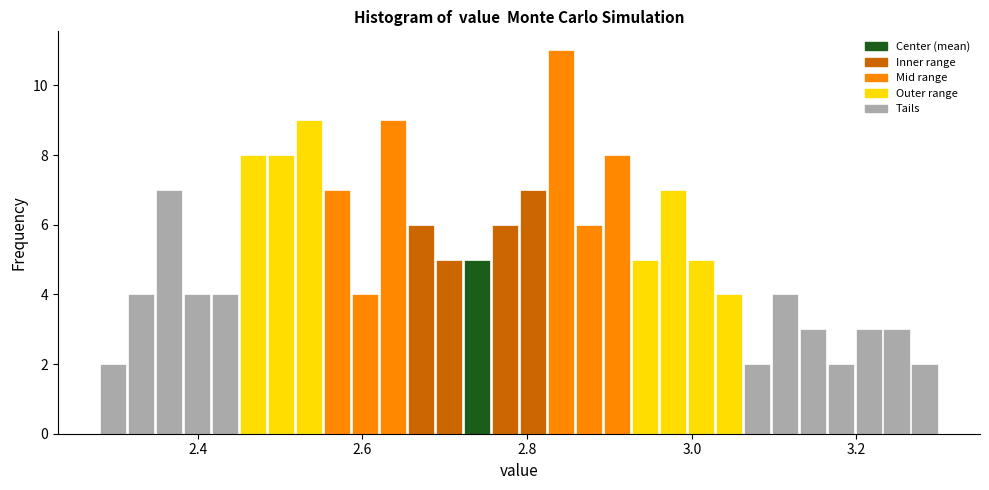

Read against the x-axis, roughly where is the centre of the tallest bar?

2.84